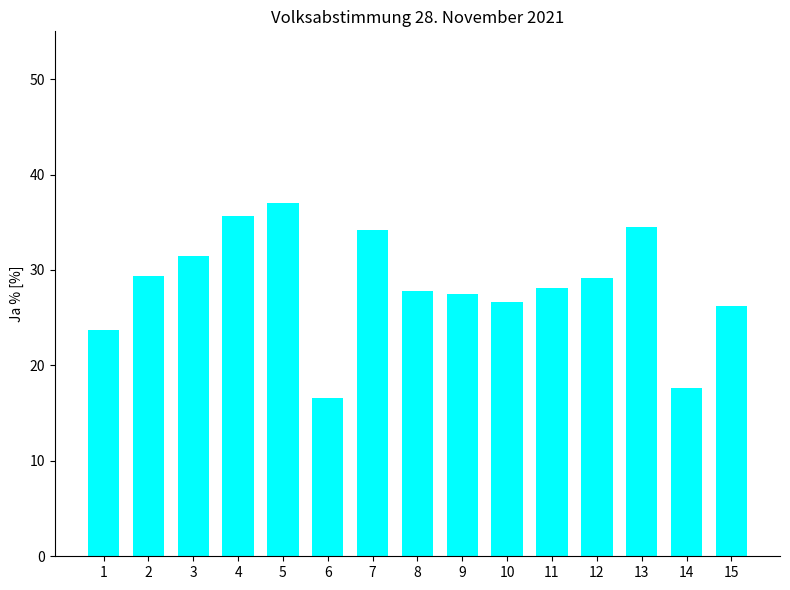

How many categories are shown in the chart?

15